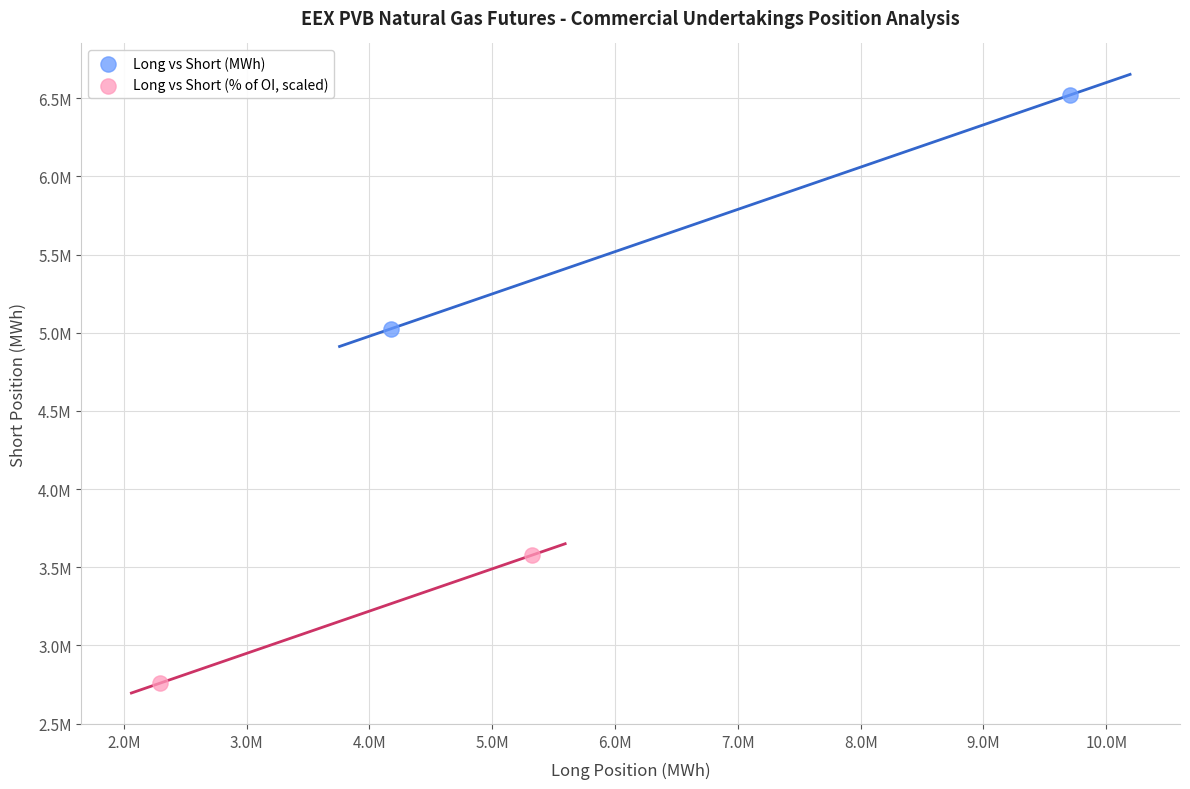

Which series contains the highest Y value?

Long vs Short (MWh)